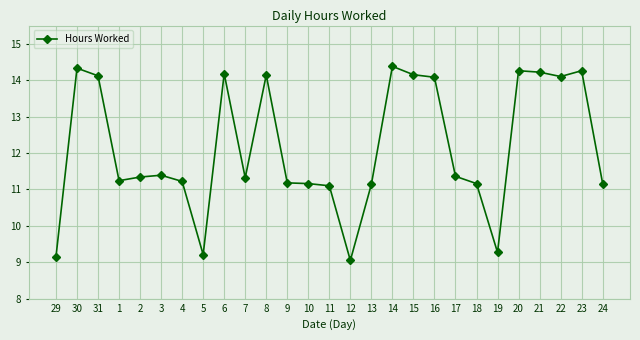

What is the difference between the second highest and second lowest values?

5.2